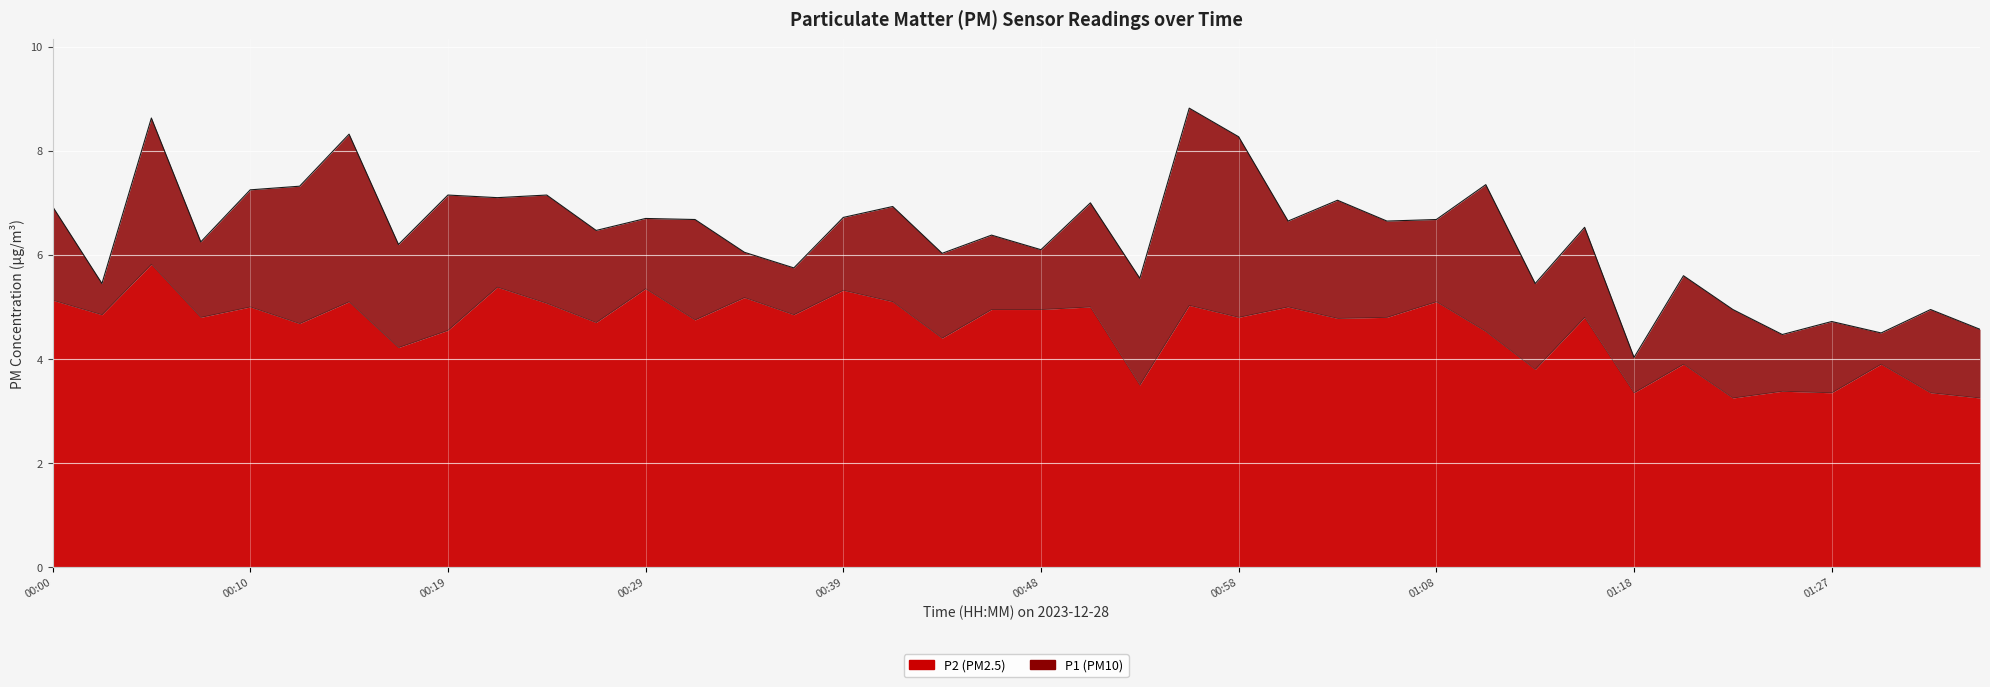

What is the sum of all P1 values?

255.3